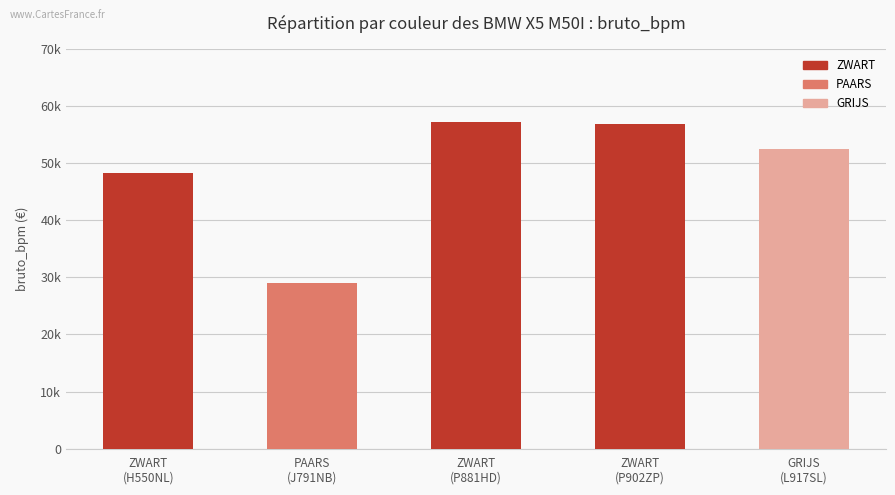

Where does the data first go above 52478?

ZWART
(P881HD)